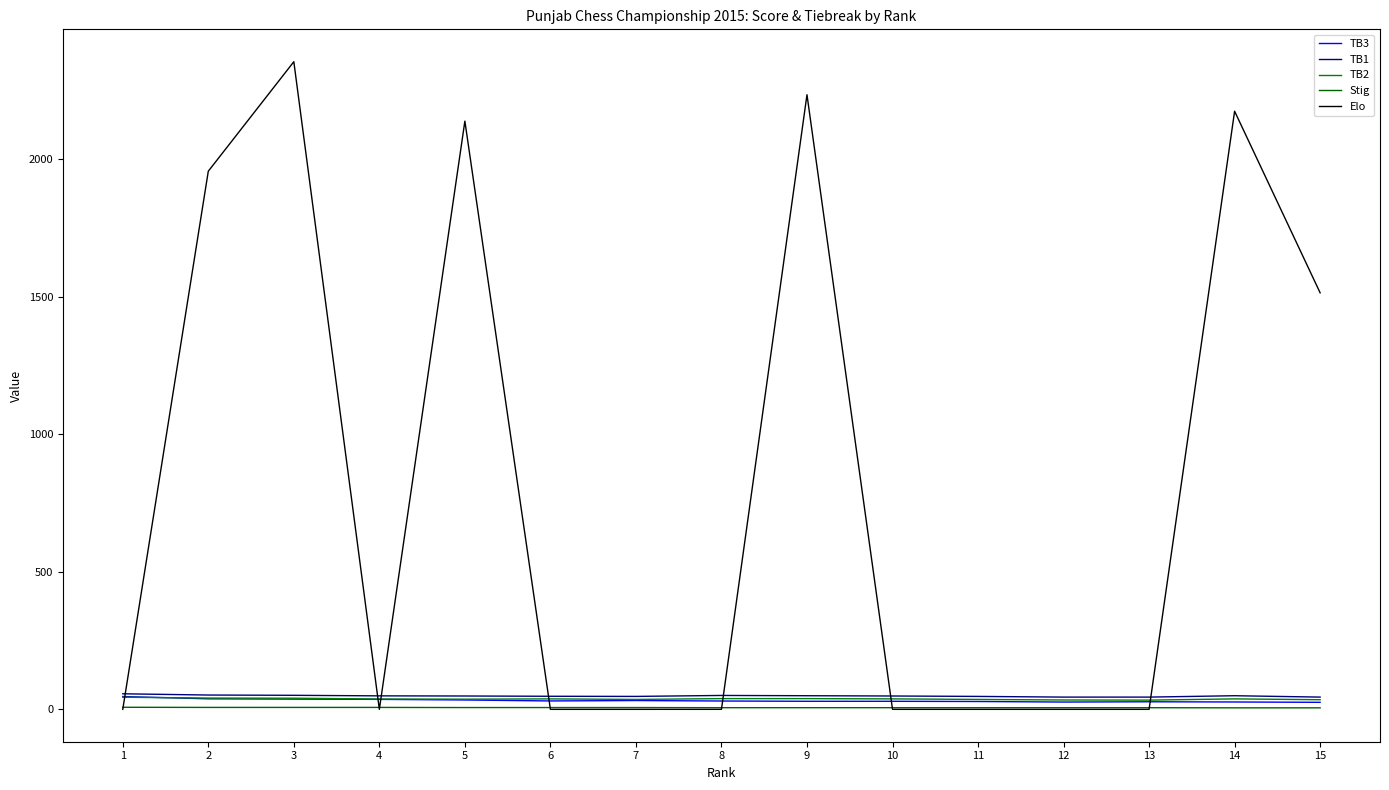

How many interior local valleys does the TB2 series have?

3